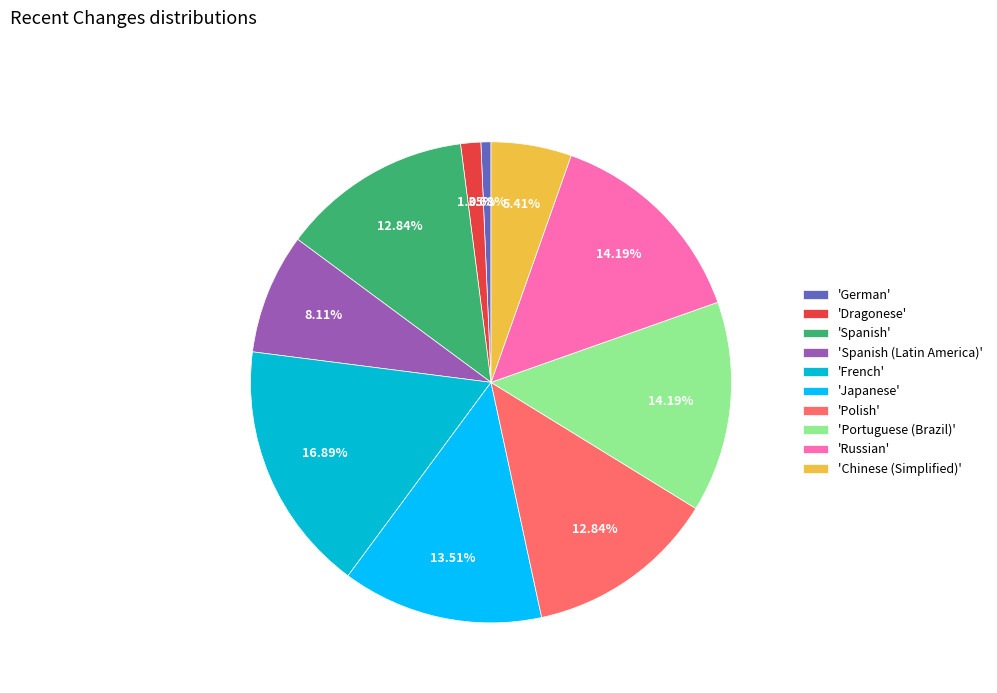

What is the largest slice in the pie chart?

'French'